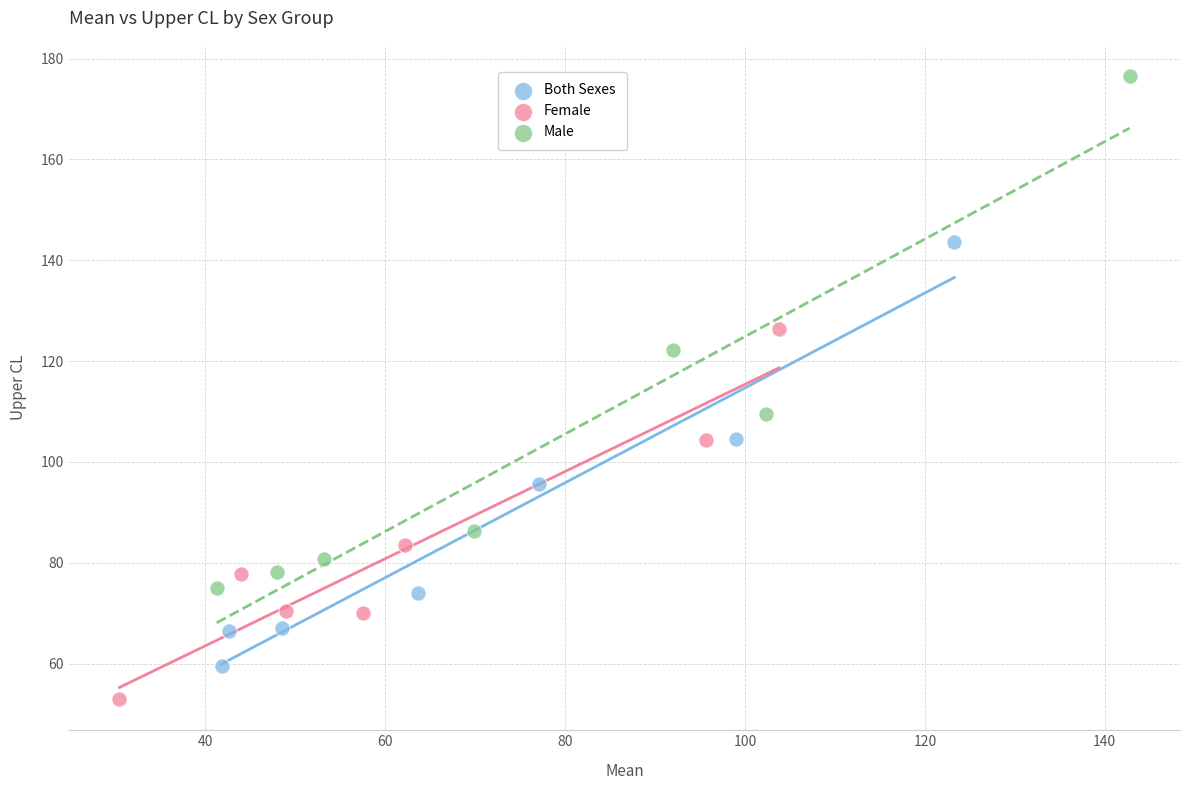

Which series contains the highest Y value?

Male